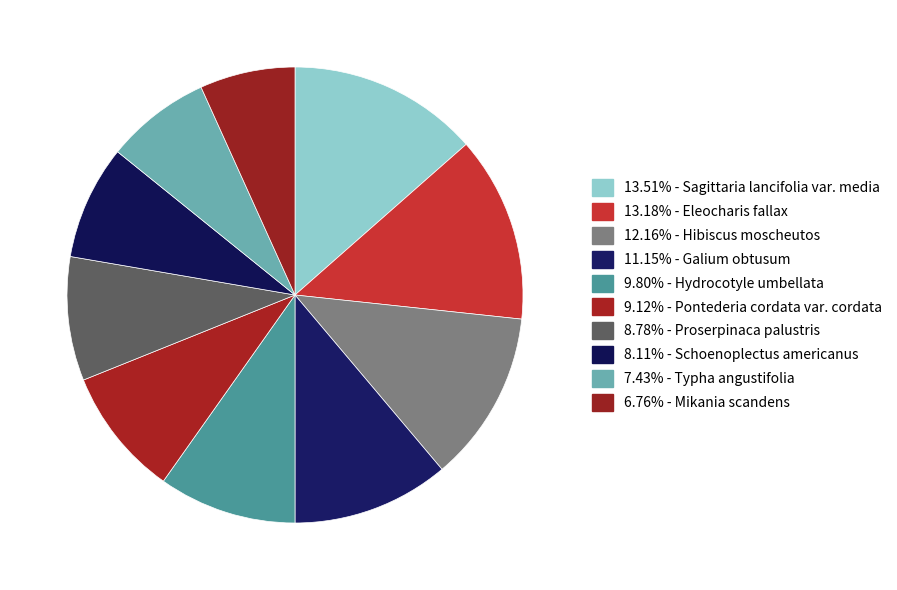

To the nearest percent, what is the average slice percentage?

10%